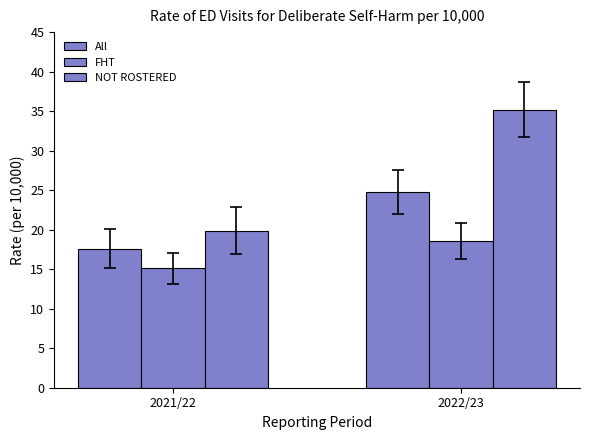

How many groups of bars are there?

2